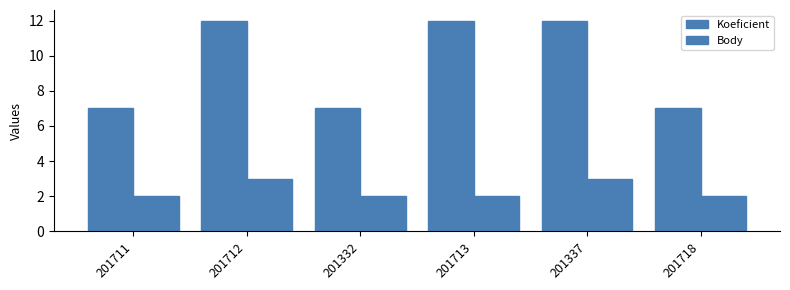

What is the sum of all Koeficient values?

57